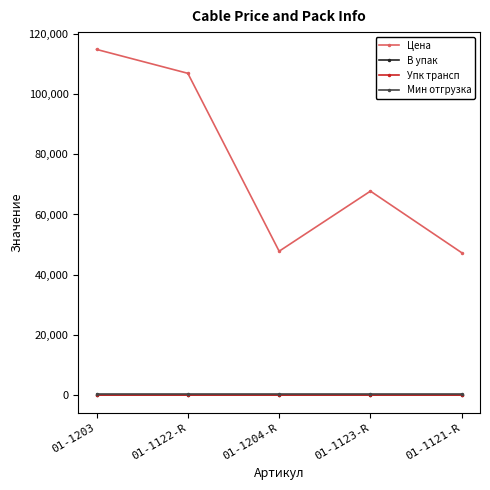

Between 01-1204-R and 01-1121-R, which is larger?

01-1204-R